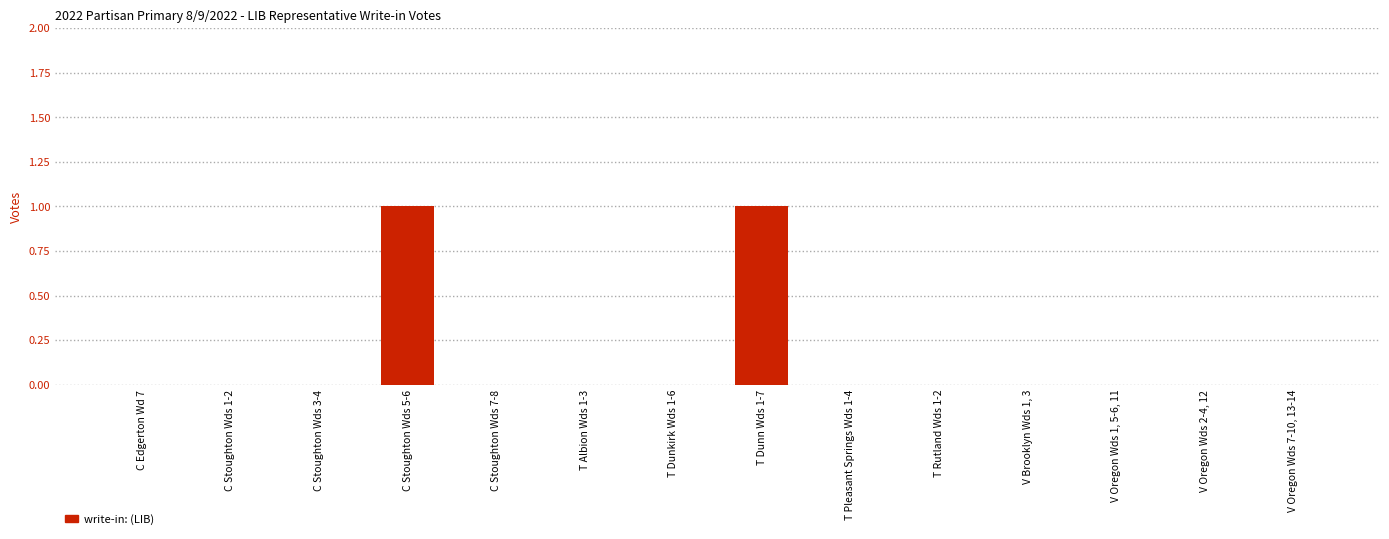

What is the difference between the values at V Brooklyn Wds 1, 3 and T Dunn Wds 1-7?

1